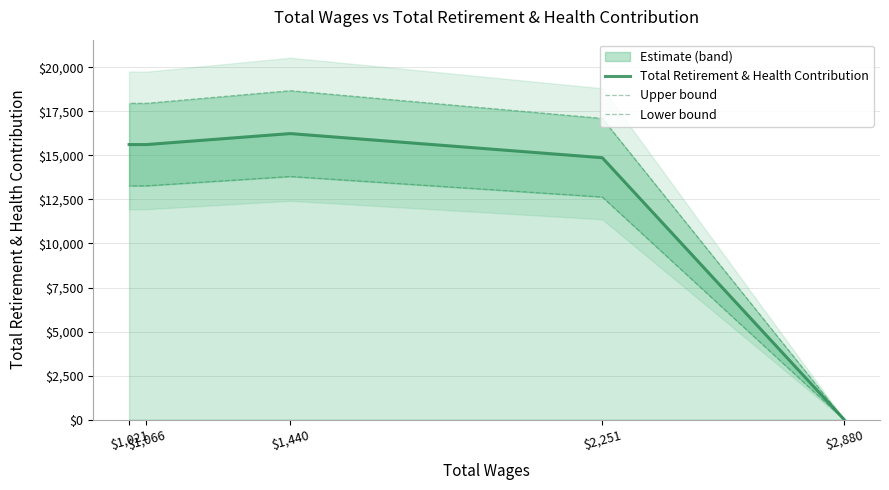

The value of Lower bound at $1,021 is 13272.8. True or false?

True